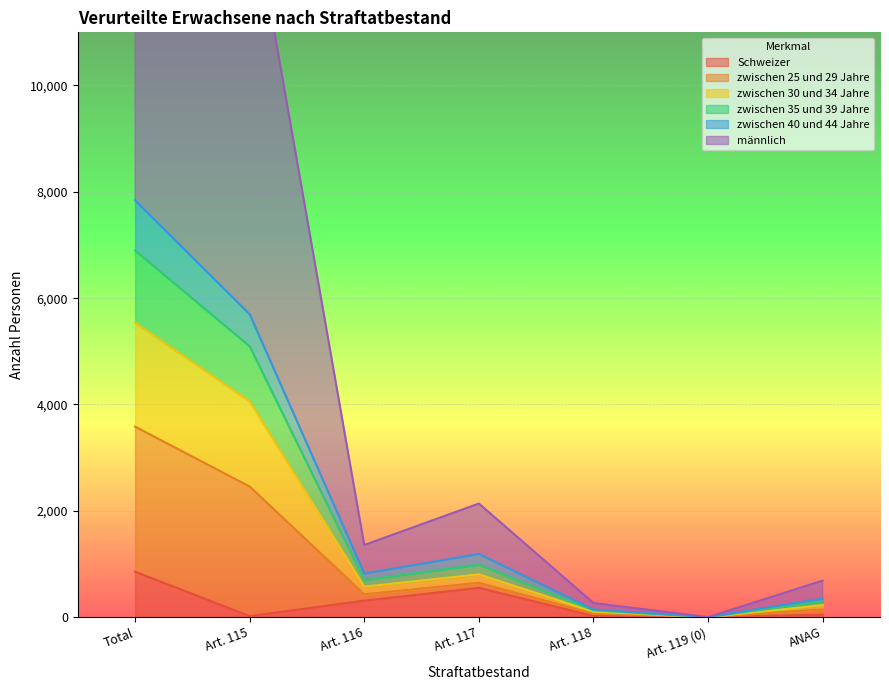

How many data points does each series have?

7